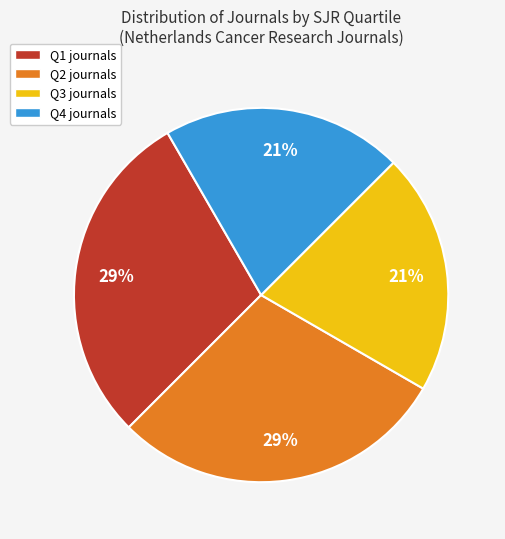

Does any single category account for the majority?

No